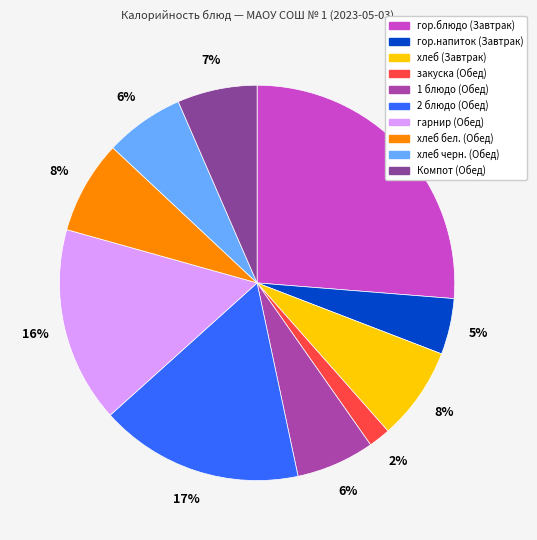

To the nearest percent, what is the combined percentage of Компот (Обед) and 1 блюдо (Обед)?

13%